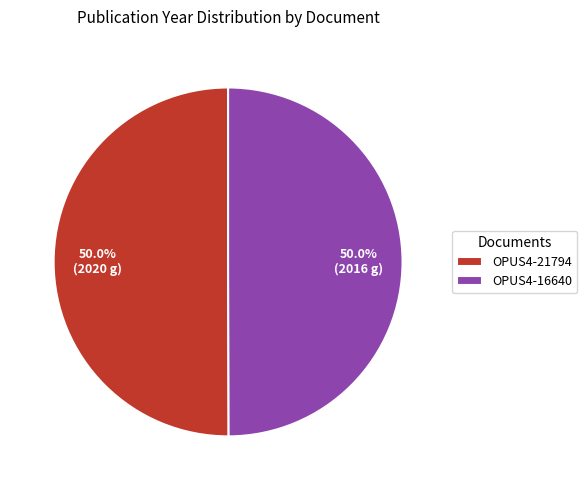

What percentage is the OPUS4-21794 slice, to the nearest percent?

50%